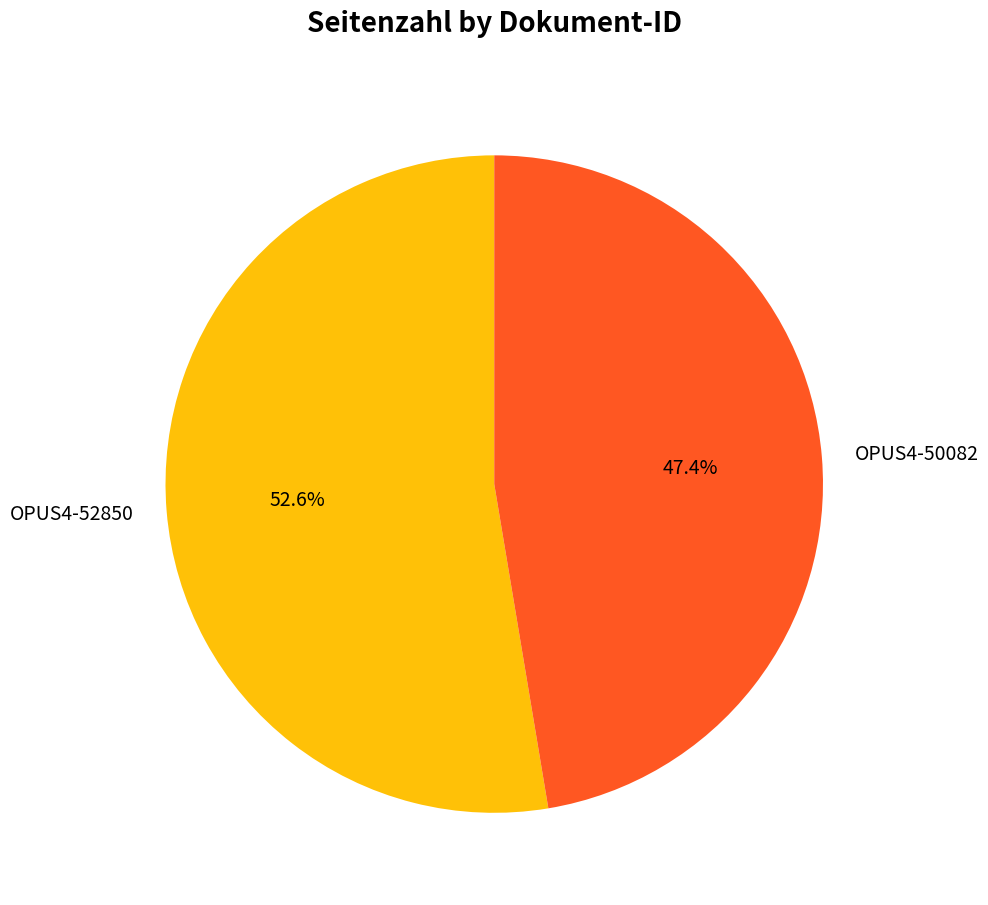

To the nearest percent, what is the difference between the largest and smallest slice percentages?

5%